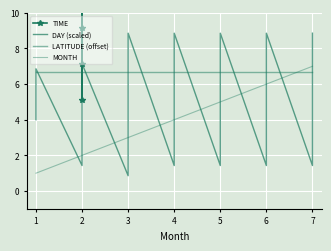

How many values in the DAY (scaled) series exceed 5?

23